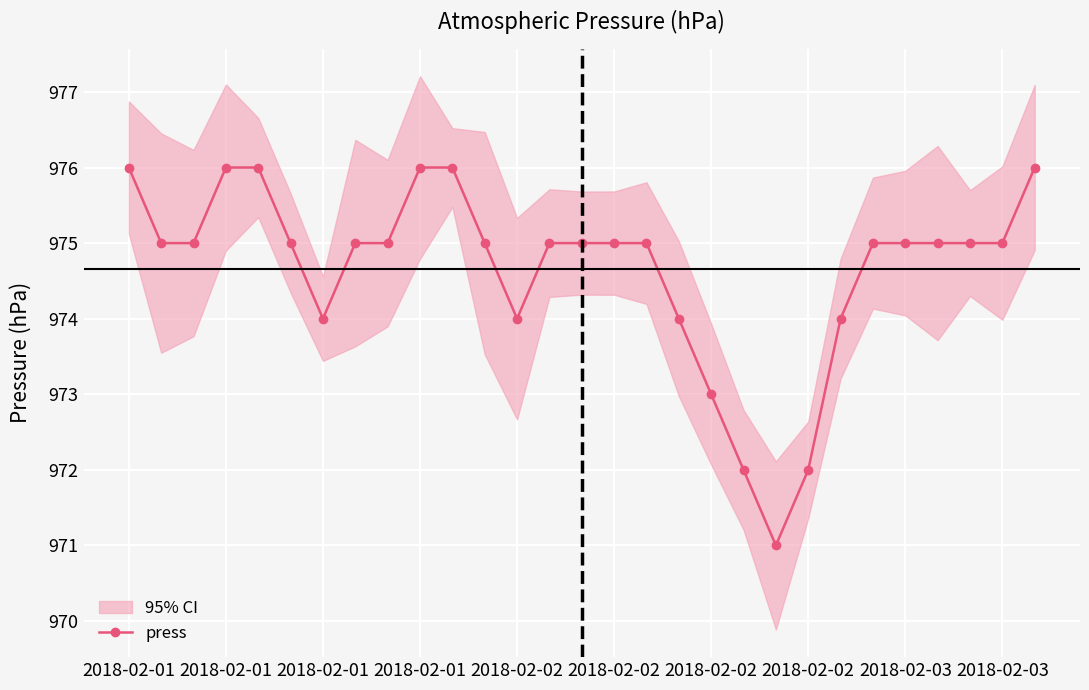

The chart shows a value of 1692 at 2018-02-02. True or false?

False